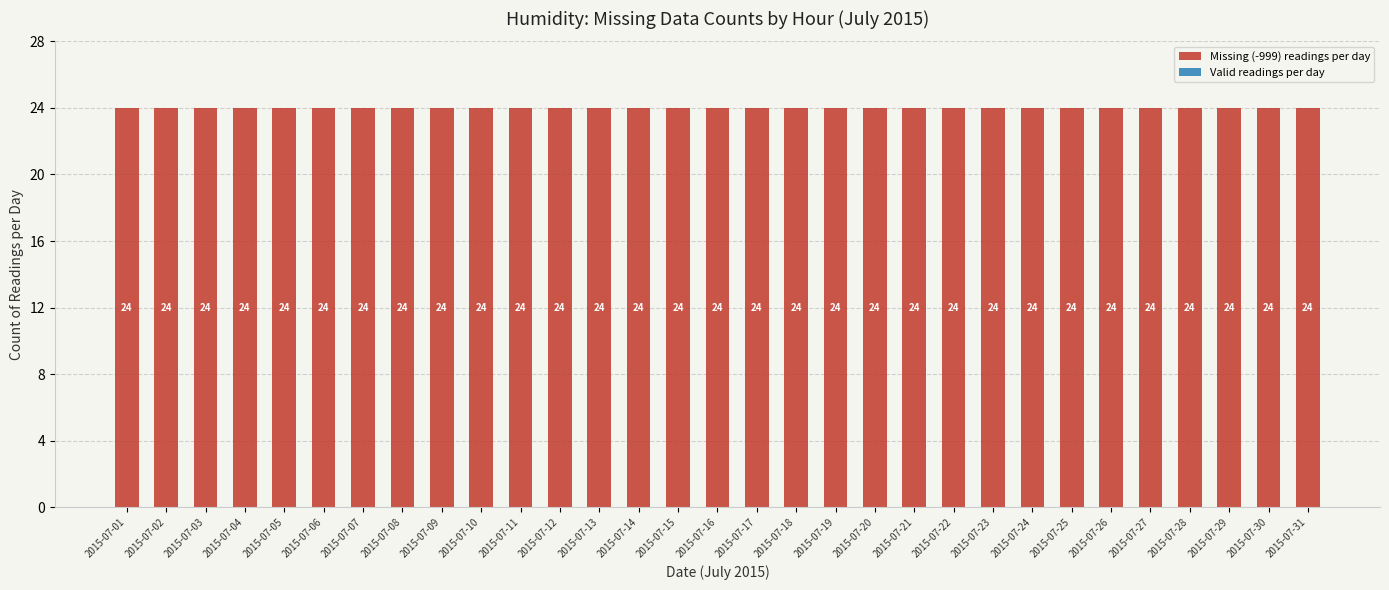

Reading left to right, transcribe all the data shown in this chart.

Missing (-999) readings per day: 2015-07-01=24	2015-07-02=24	2015-07-03=24	2015-07-04=24	2015-07-05=24	2015-07-06=24	2015-07-07=24	2015-07-08=24	2015-07-09=24	2015-07-10=24	2015-07-11=24	2015-07-12=24	2015-07-13=24	2015-07-14=24	2015-07-15=24	2015-07-16=24	2015-07-17=24	2015-07-18=24	2015-07-19=24	2015-07-20=24	2015-07-21=24	2015-07-22=24	2015-07-23=24	2015-07-24=24	2015-07-25=24	2015-07-26=24	2015-07-27=24	2015-07-28=24	2015-07-29=24	2015-07-30=24	2015-07-31=24
Valid readings per day: 2015-07-01=0	2015-07-02=0	2015-07-03=0	2015-07-04=0	2015-07-05=0	2015-07-06=0	2015-07-07=0	2015-07-08=0	2015-07-09=0	2015-07-10=0	2015-07-11=0	2015-07-12=0	2015-07-13=0	2015-07-14=0	2015-07-15=0	2015-07-16=0	2015-07-17=0	2015-07-18=0	2015-07-19=0	2015-07-20=0	2015-07-21=0	2015-07-22=0	2015-07-23=0	2015-07-24=0	2015-07-25=0	2015-07-26=0	2015-07-27=0	2015-07-28=0	2015-07-29=0	2015-07-30=0	2015-07-31=0